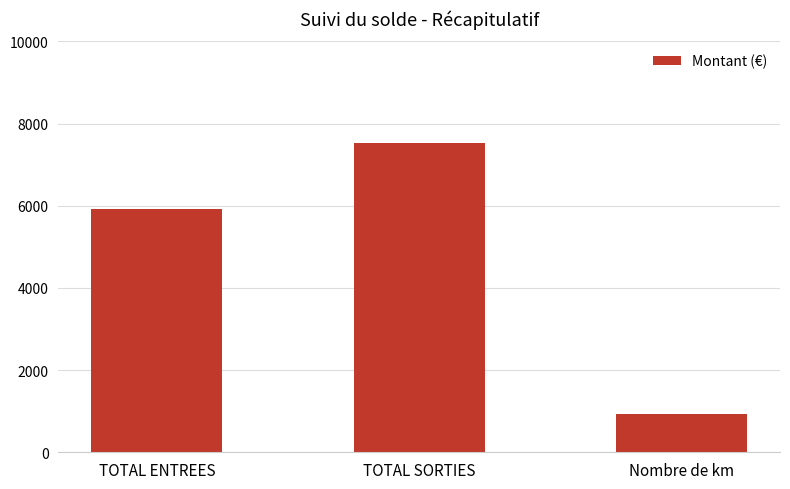

Which category has the lowest value across all series?

Nombre de km